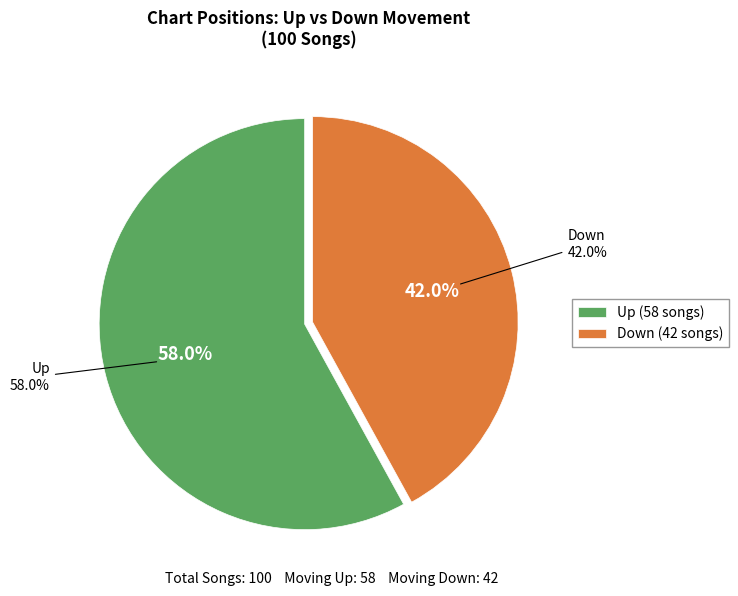

Approximately how many times larger is the value at down compared to up?

0.7